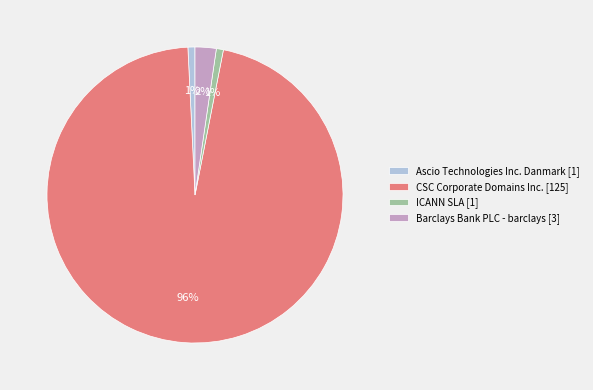

True or false: ICANN SLA [1] accounts for 1% of the total.

True